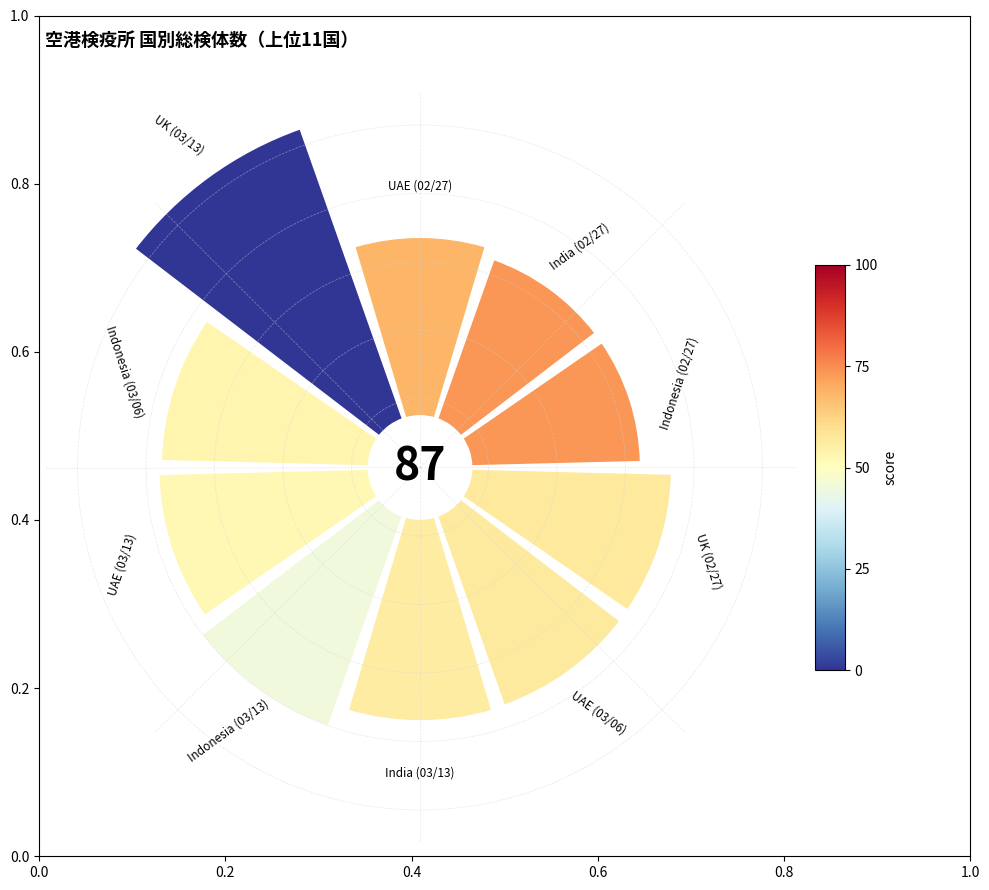

To the nearest percent, what is the combined percentage of 0.6 and 0.2?

18%